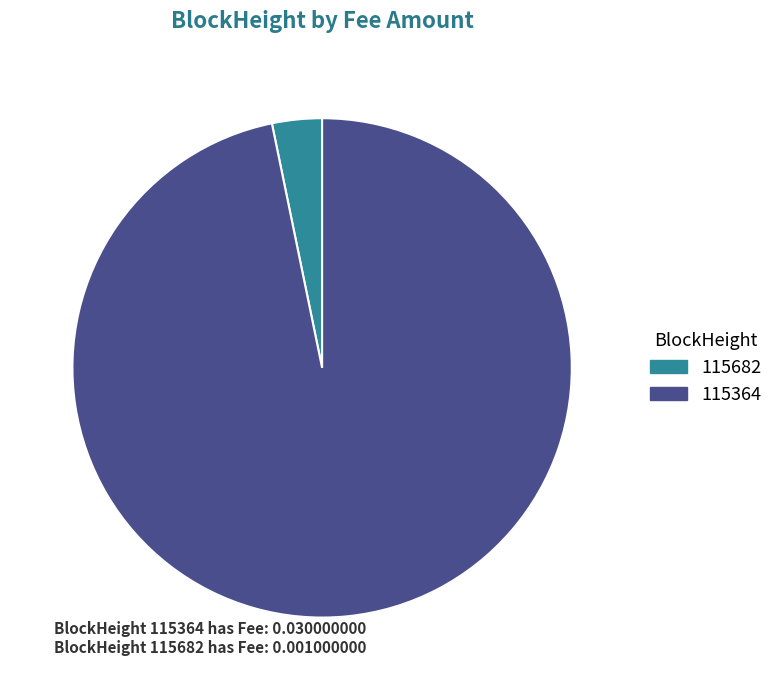

Which category has the biggest portion of the pie?

115364